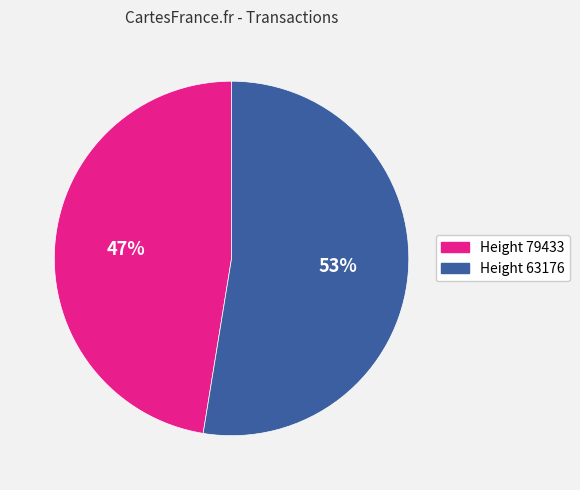

Is there a majority slice in this chart?

Yes